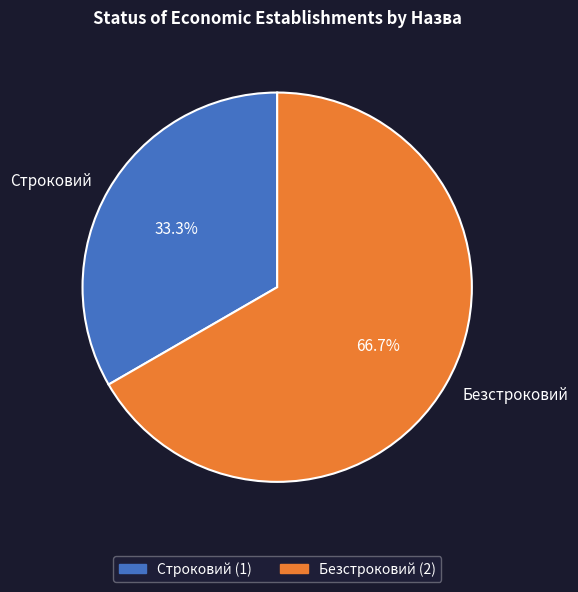

To the nearest percent, what is the combined percentage of Безстроковий and Строковий?

100%